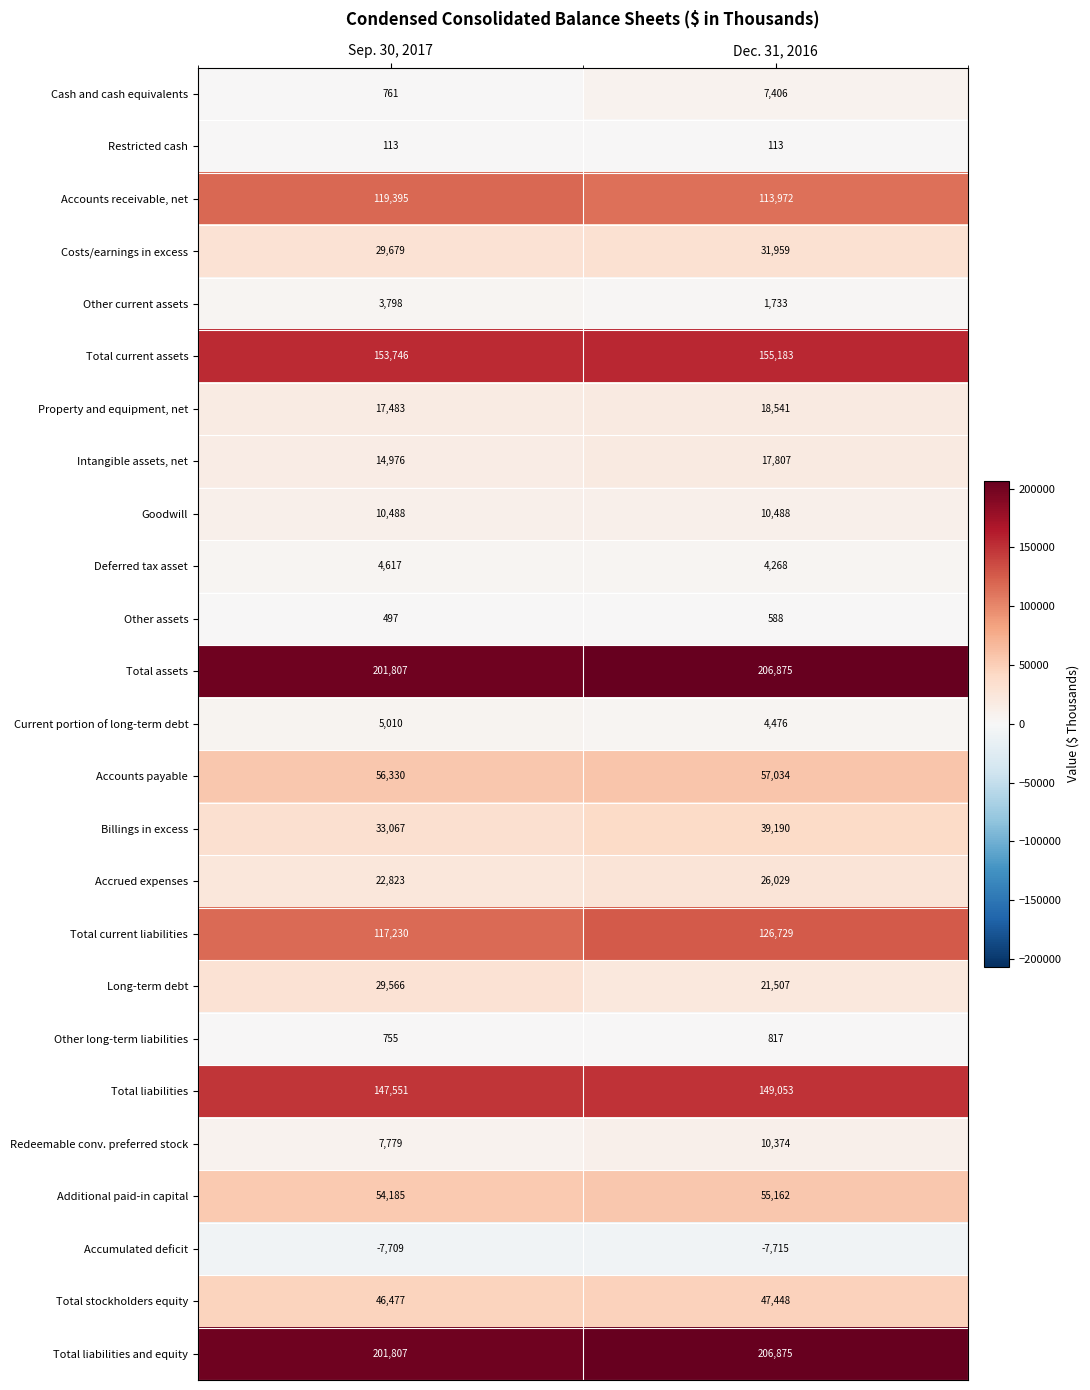

How many categories are shown in the chart?

2